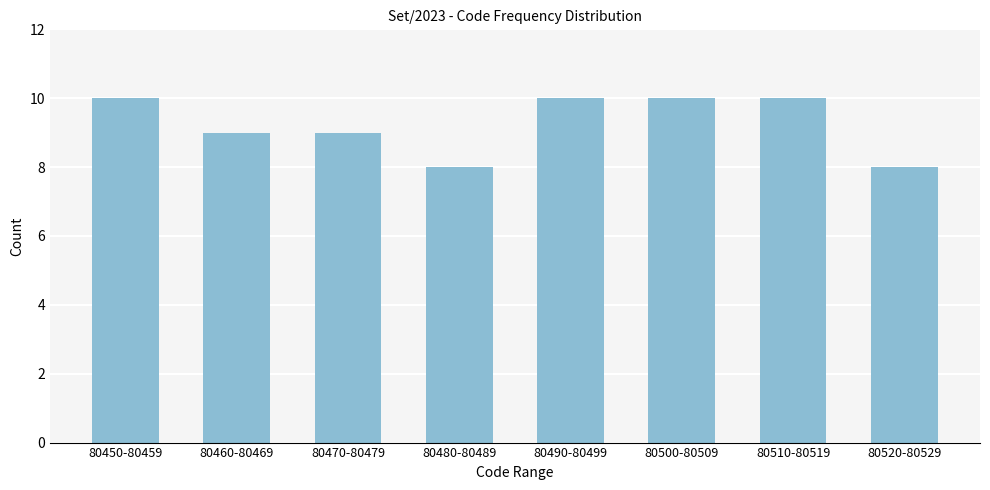

Reading left to right, extract all data points from this chart.

80450-80459=10	80460-80469=9	80470-80479=9	80480-80489=8	80490-80499=10	80500-80509=10	80510-80519=10	80520-80529=8